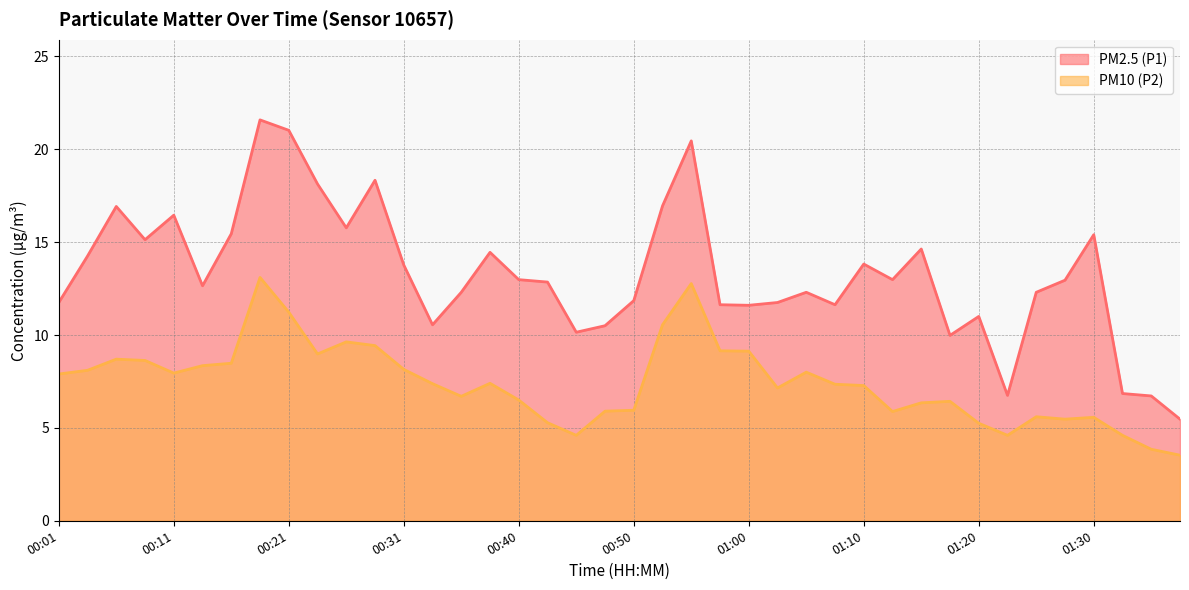

Reading left to right, what are all the values shown in this chart?

PM2.5 (P1): 00:01=11.8	00:04=14.2	00:06=16.9	00:08=15.1	00:11=16.4	00:13=12.7	00:16=15.4	00:18=21.6	00:21=21.0	00:23=18.1	00:26=15.8	00:28=18.3	00:31=13.8	00:33=10.6	00:35=12.3	00:38=14.4	00:40=13.0	00:43=12.8	00:45=10.2	00:48=10.5	00:50=11.8	00:53=16.9	00:55=20.4	00:58=11.6	01:00=11.6	01:02=11.8	01:05=12.3	01:07=11.6	01:10=13.8	01:12=13.0	01:15=14.6	01:17=10.0	01:20=11.0	01:22=6.8	01:25=12.3	01:27=12.9	01:30=15.4	01:32=6.8	01:35=6.7	01:37=5.5
PM10 (P2): 00:01=7.9	00:04=8.1	00:06=8.7	00:08=8.6	00:11=8.0	00:13=8.3	00:16=8.5	00:18=13.1	00:21=11.2	00:23=9.0	00:26=9.6	00:28=9.4	00:31=8.2	00:33=7.4	00:35=6.7	00:38=7.4	00:40=6.5	00:43=5.3	00:45=4.6	00:48=5.9	00:50=6.0	00:53=10.6	00:55=12.8	00:58=9.2	01:00=9.1	01:02=7.2	01:05=8.0	01:07=7.3	01:10=7.3	01:12=5.9	01:15=6.3	01:17=6.4	01:20=5.2	01:22=4.6	01:25=5.6	01:27=5.5	01:30=5.6	01:32=4.6	01:35=3.9	01:37=3.5